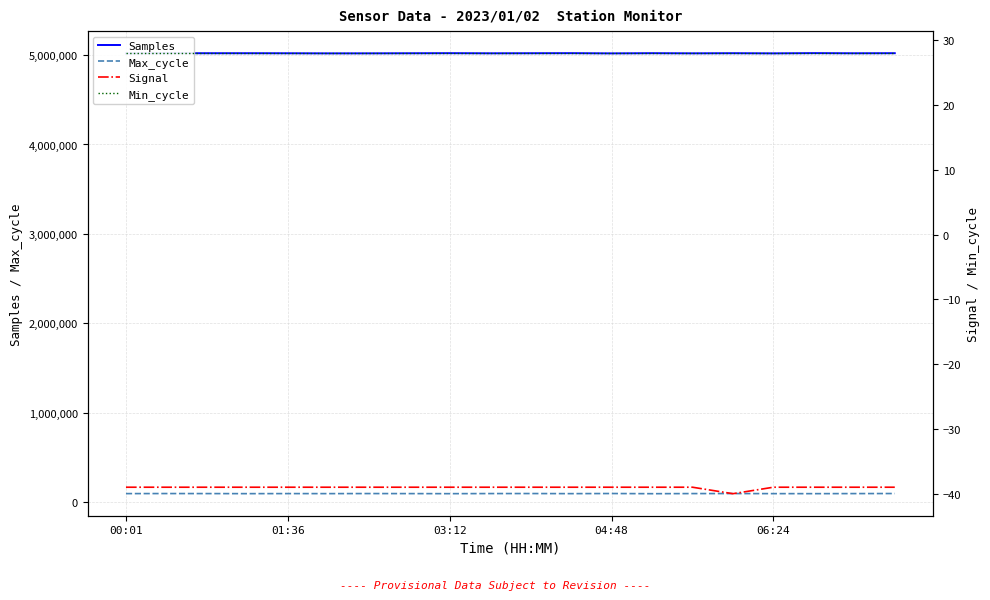

What is the sum of all Max_cycle values?

1851667